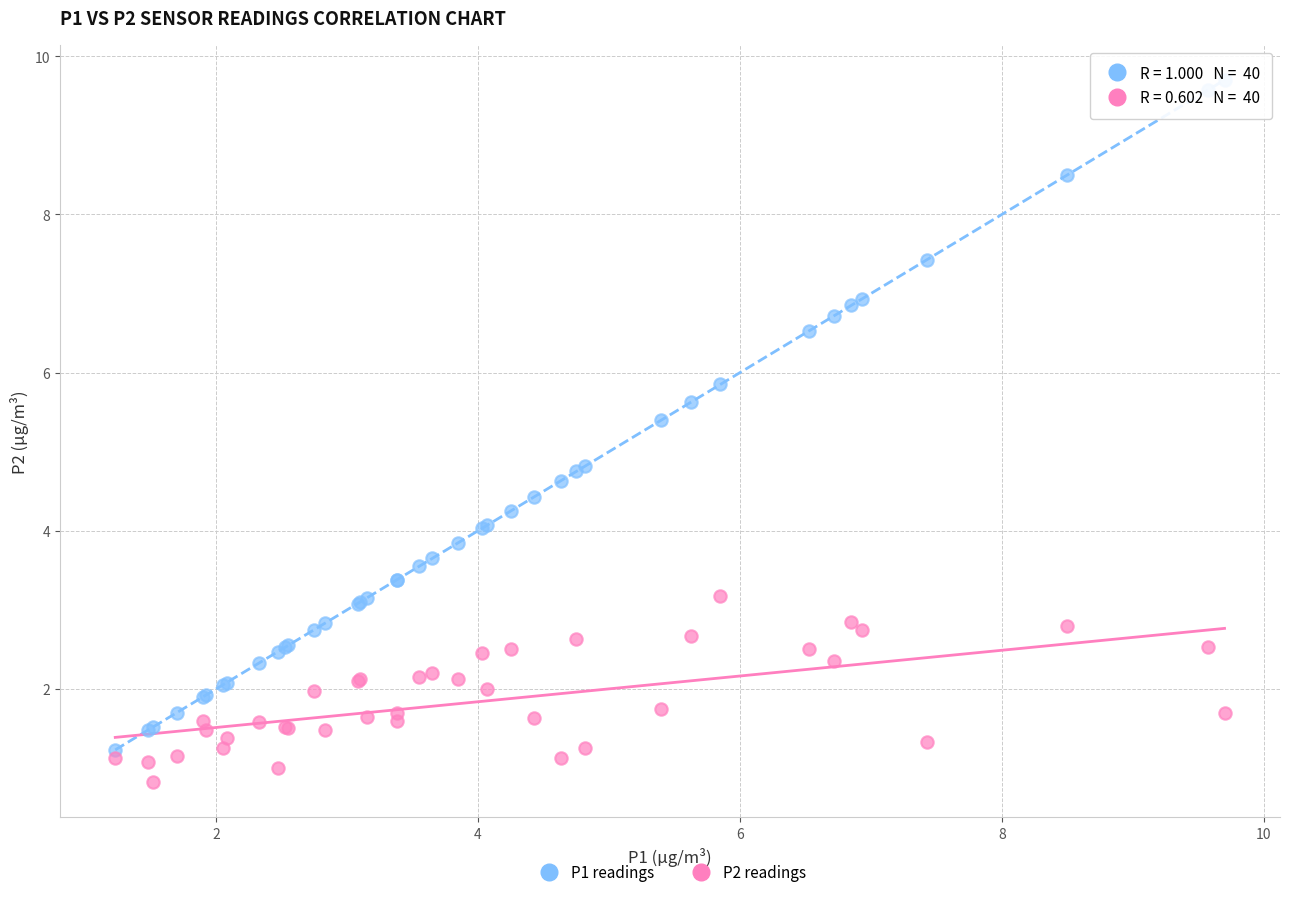

Which series reaches the minimum Y coordinate?

P2 readings